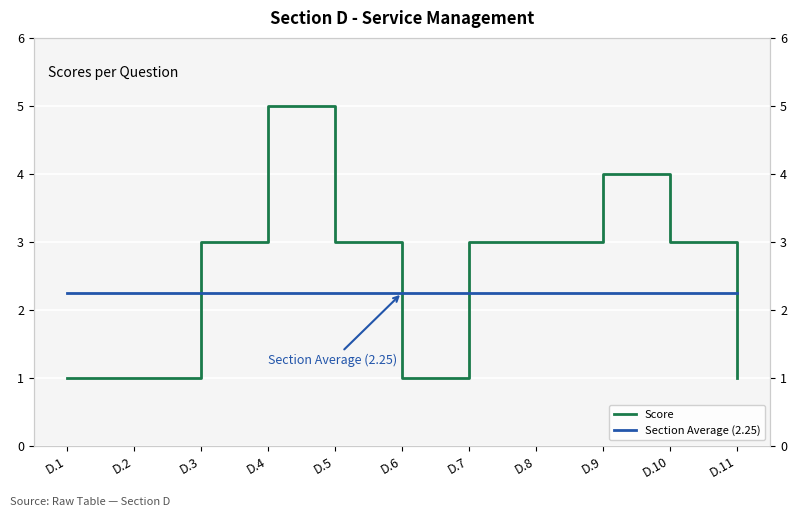

What is the greatest value displayed?

5.0